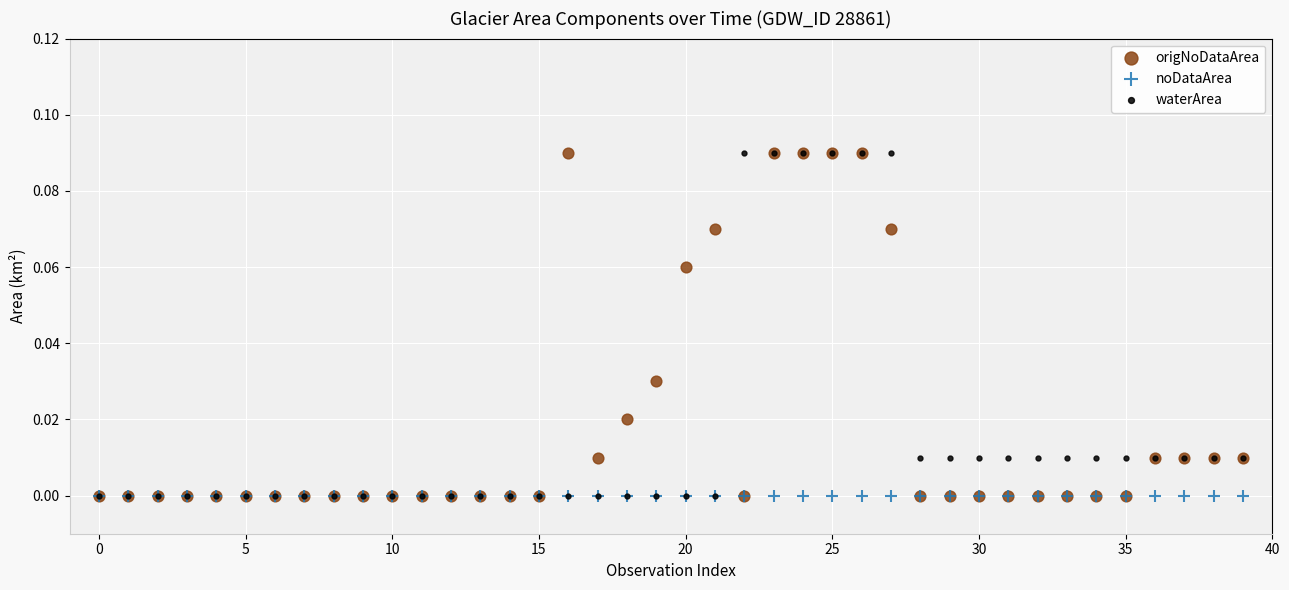

What are all the series names shown in the legend?

origNoDataArea, noDataArea, waterArea